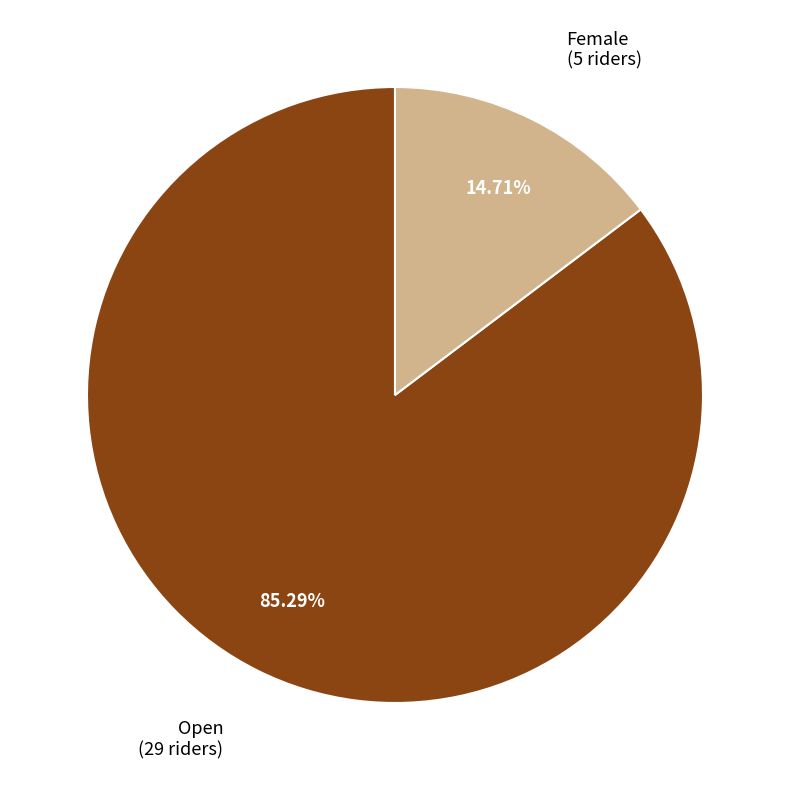

Is the sum of Open and Female greater than half?

Yes